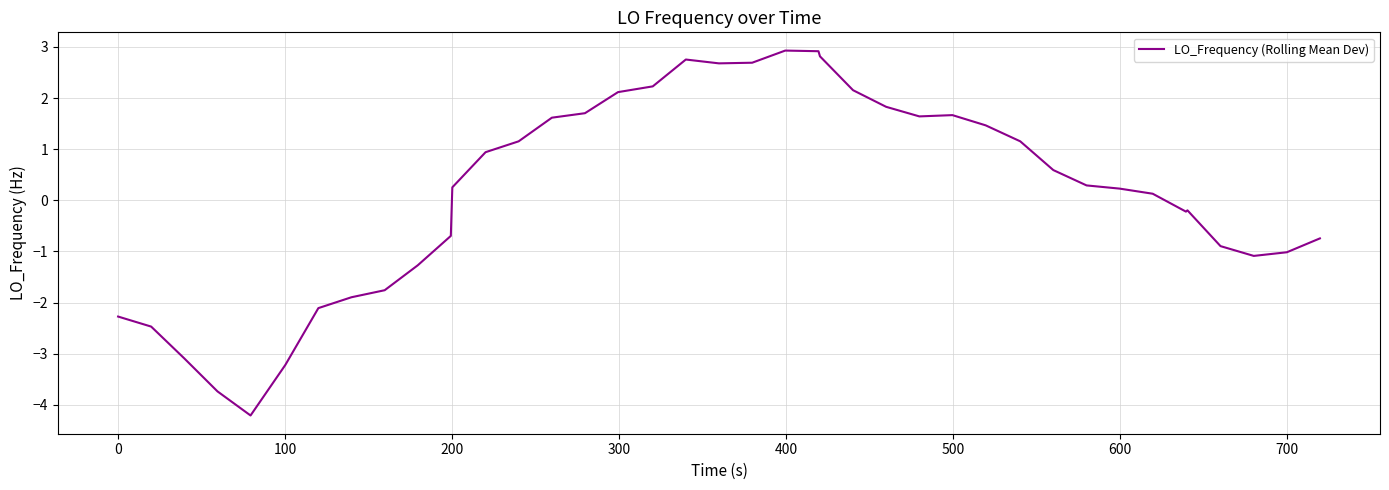

What is the smallest value displayed?

-4.2